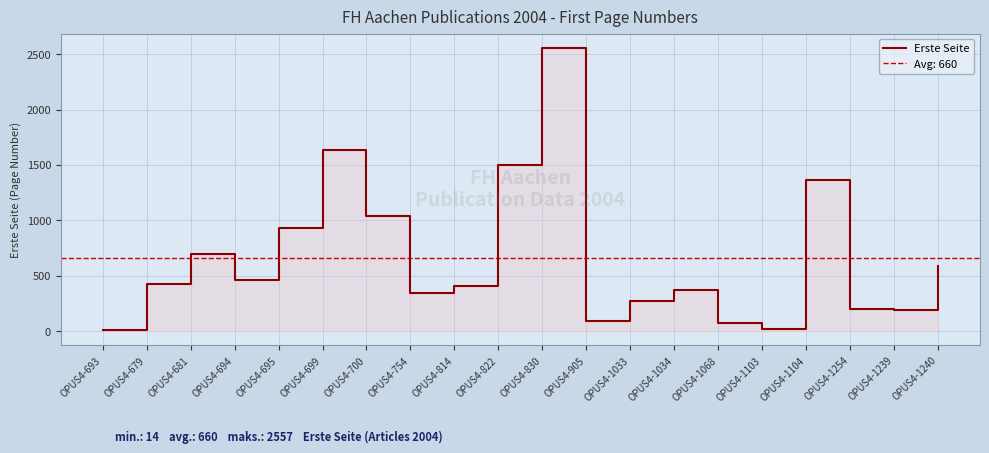

Between OPUS4-700 and OPUS4-679, which is larger?

OPUS4-700